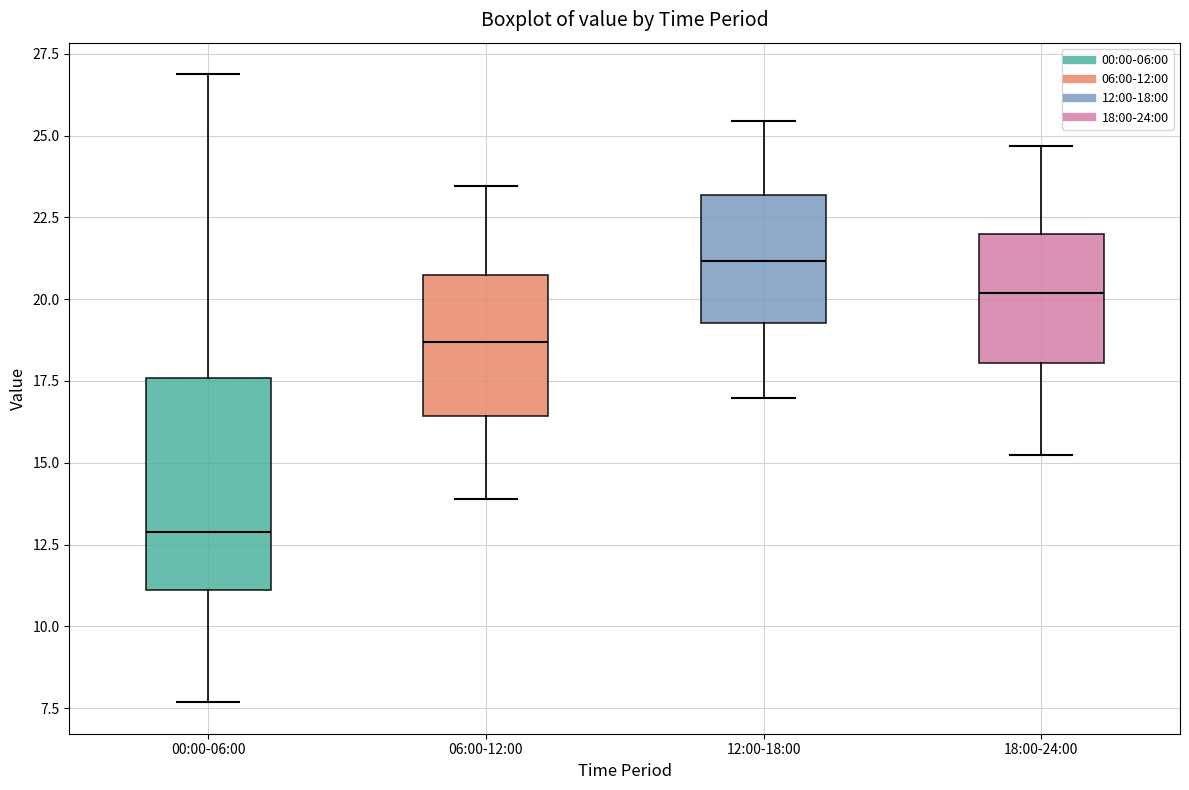

Reading left to right, transcribe this box plot: for each box, give where its median line is, the range the box spans, and where its two whiskers end, as read against the y-axis. The values are not printed on the chart, so give them approximately, as read against the axis.

00:00-06:00: median 13.0, box 11.0 to 17.5, whiskers 7.5 to 27.0
06:00-12:00: median 18.5, box 16.5 to 20.5, whiskers 14.0 to 23.5
12:00-18:00: median 21.0, box 19.5 to 23.0, whiskers 17.0 to 25.5
18:00-24:00: median 20.0, box 18.0 to 22.0, whiskers 15.0 to 24.5